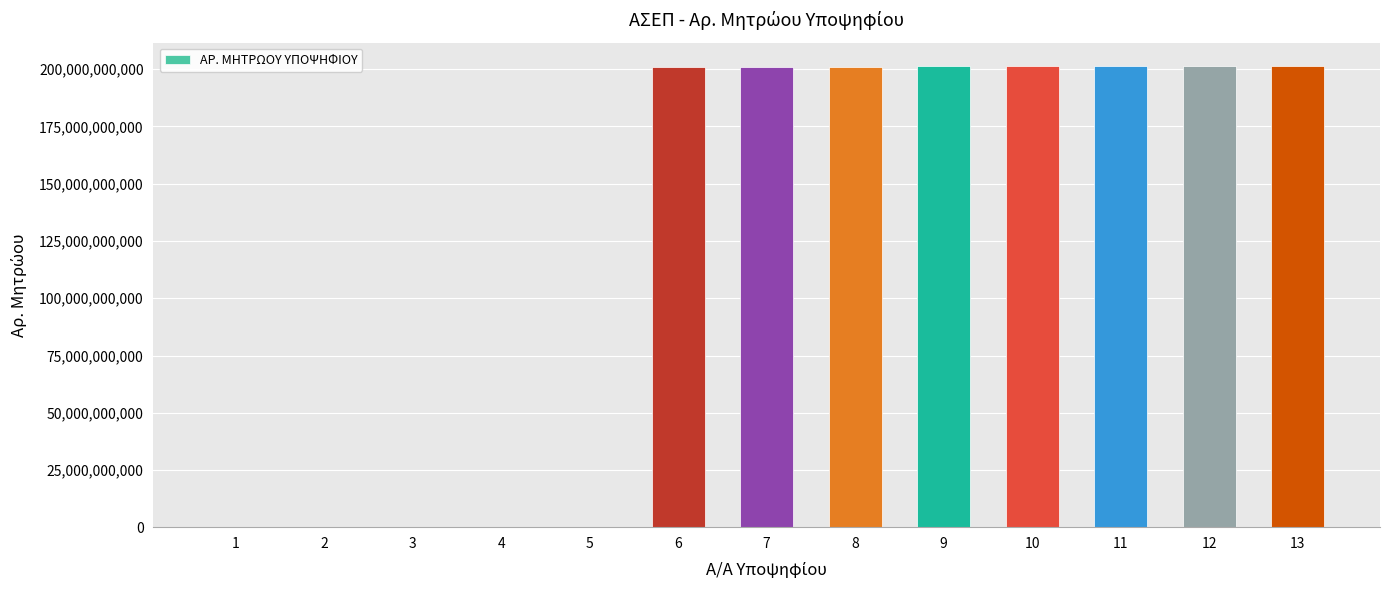

What is the sum of all values?

1609630734663